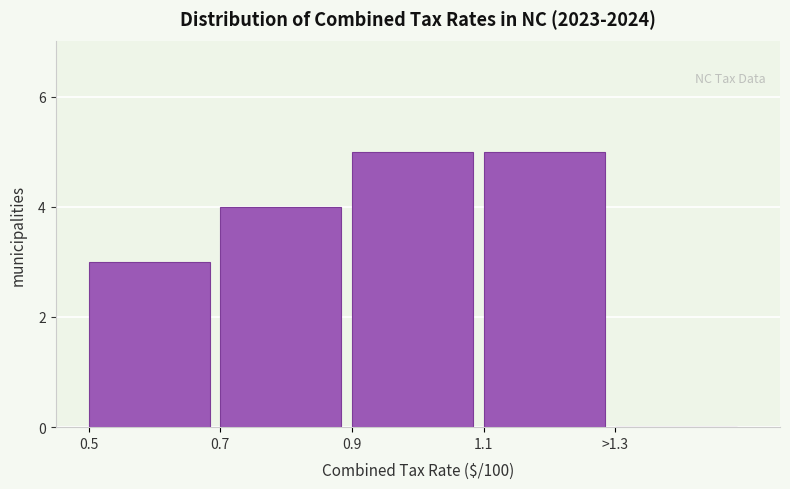

Reading left to right, list all the values displayed in this chart.

0.5=3	0.7=4	0.9=5	1.1=5	>1.3=0